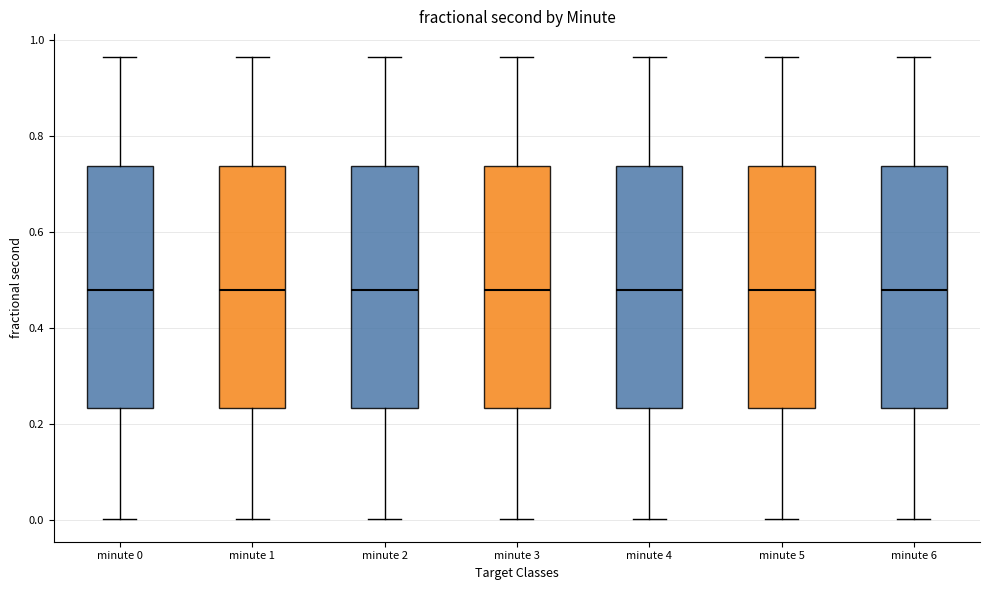

Where does the median line of the box for minute 0 sit on the y-axis? The values are not printed on the chart, so give them approximately, as read against the axis.

0.48